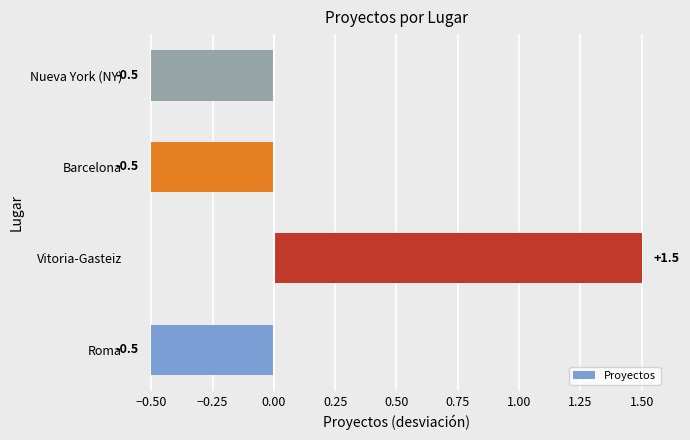

Is it true that the value at Nueva York (NY) is -0.5?

True